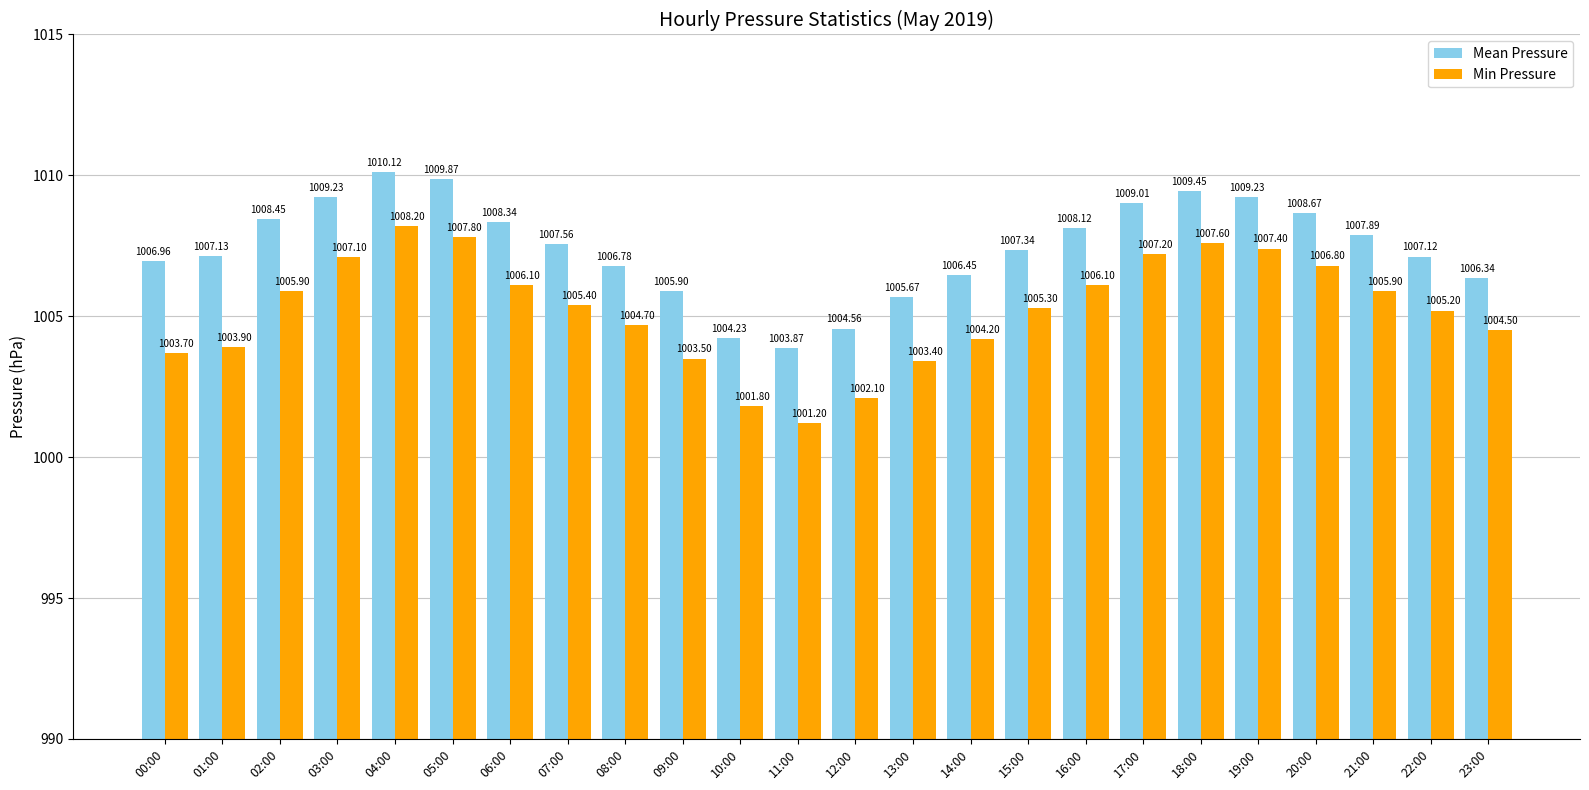

How many categories are shown in the chart?

24